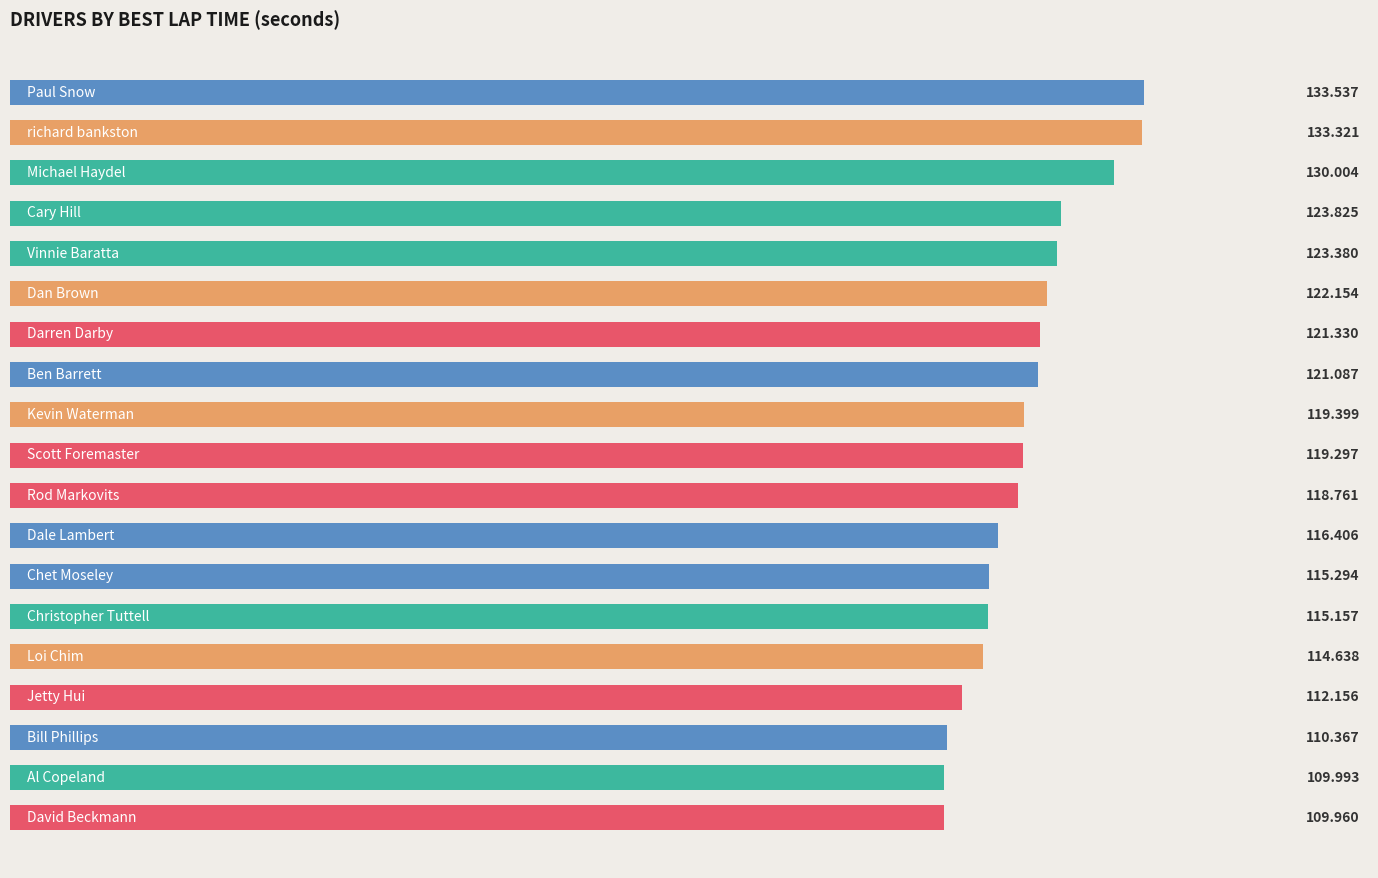

Count the number of data series in this chart.

1